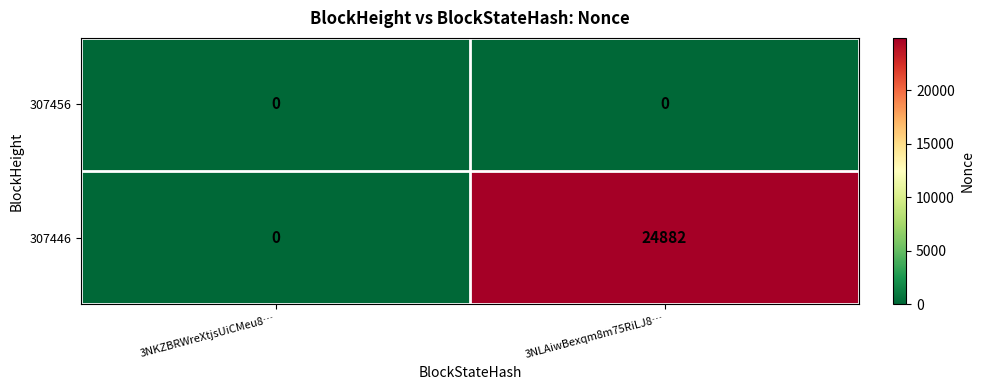

At which category is the sum across all series the highest?

3NLAiwBexqm8m75RiLJ8…